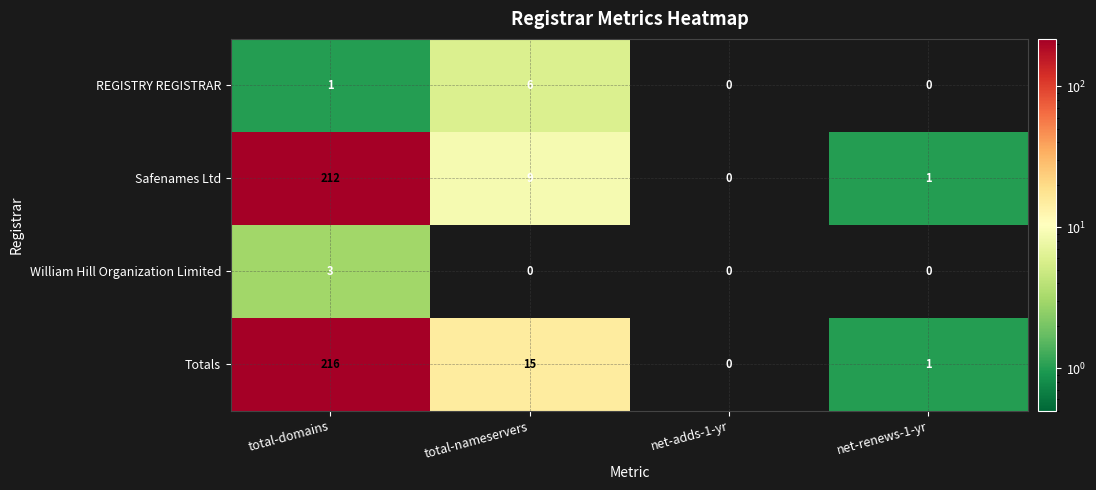

Count the number of data series in this chart.

4